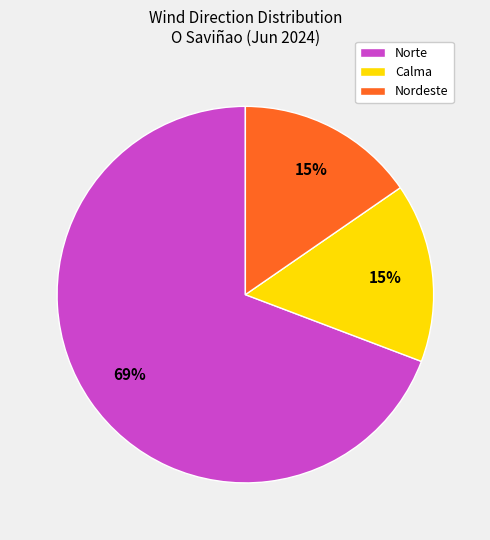

What percentage is the Calma slice, to the nearest percent?

15%